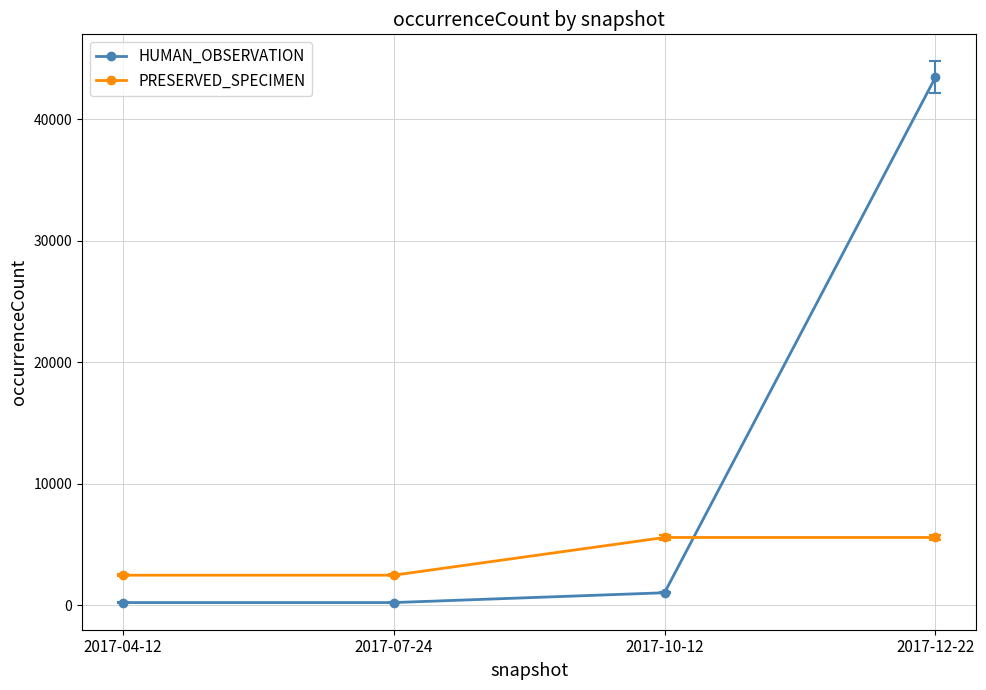

Count the number of data series in this chart.

2